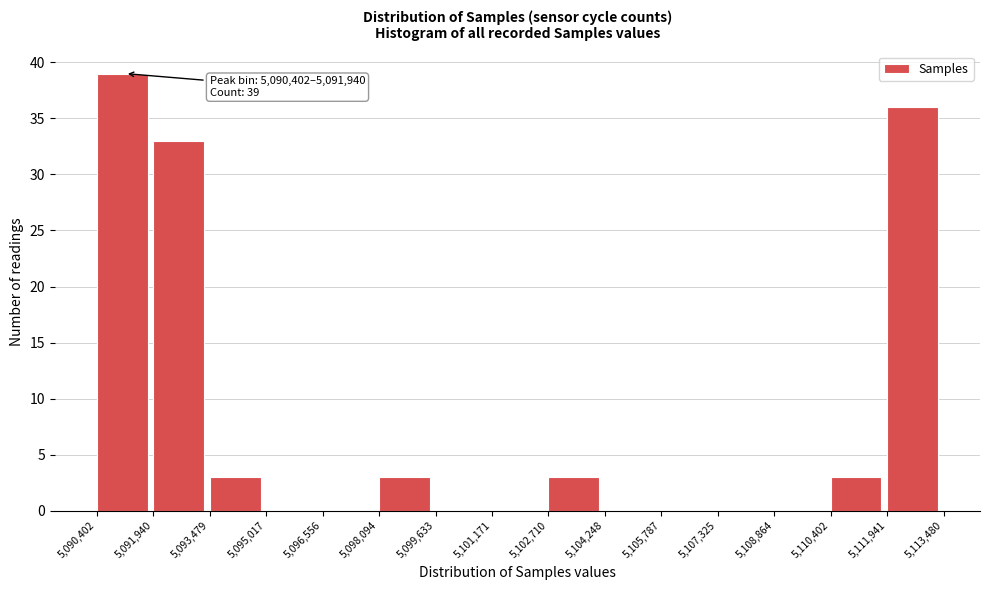

Which range on the x-axis has the tallest bar?

5,090,402 to 5,091,940